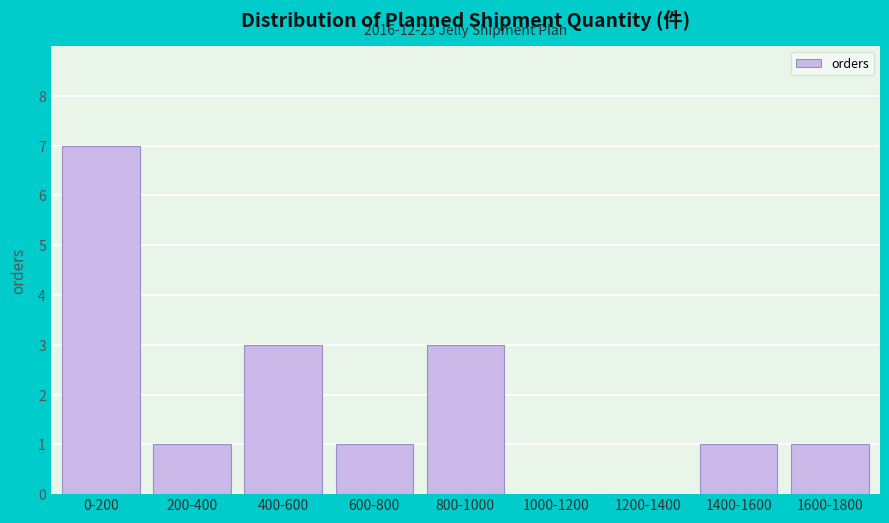

Reading right to left, list all the values displayed in this chart.

1600-1800=1	1400-1600=1	1200-1400=0	1000-1200=0	800-1000=3	600-800=1	400-600=3	200-400=1	0-200=7